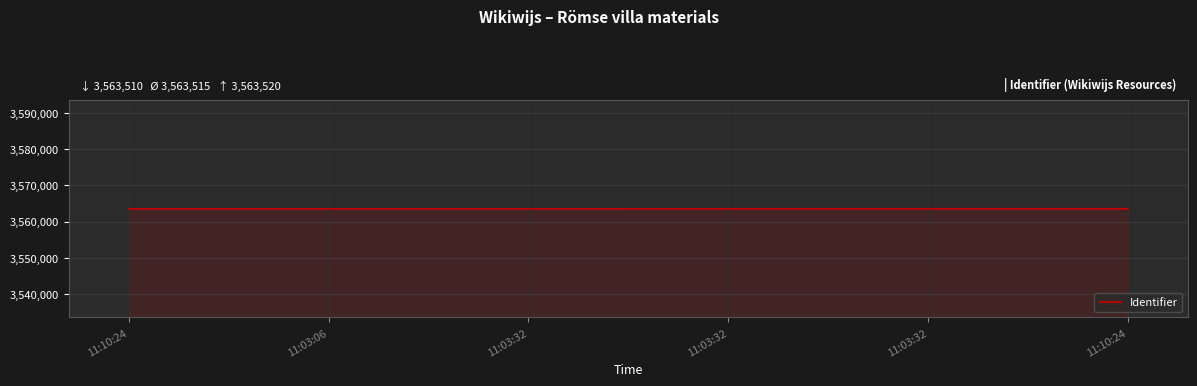

How many values are below 3563517?

3